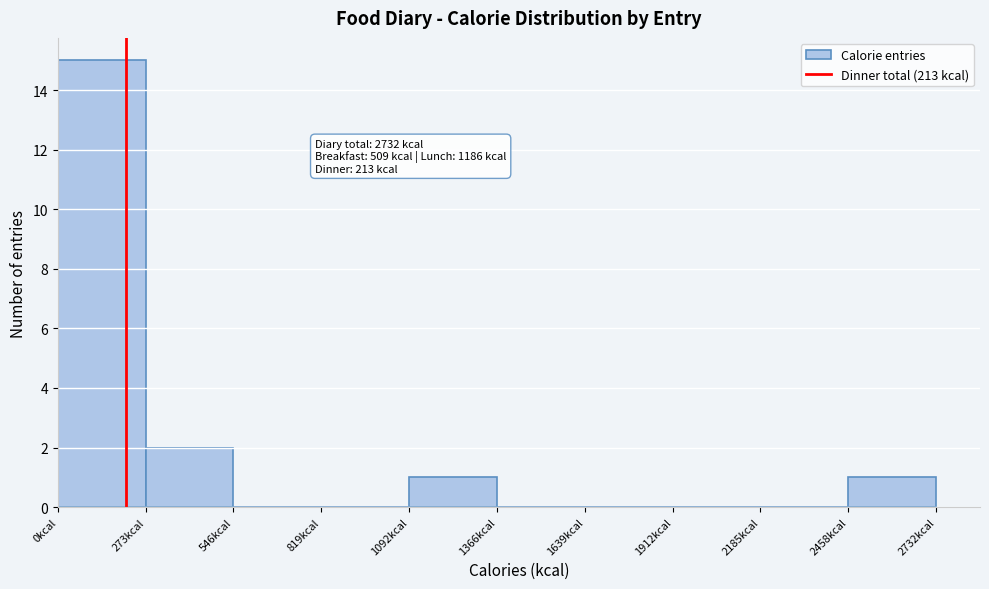

Over which range of the x-axis is the bar tallest?

0 to 250